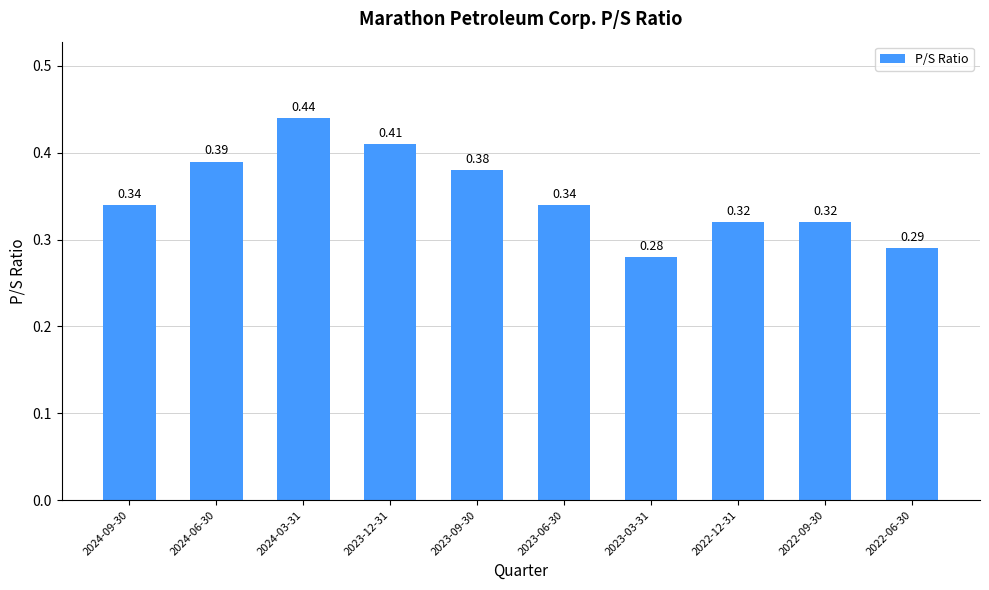

Which has a higher value, 2023-12-31 or 2022-12-31?

2023-12-31